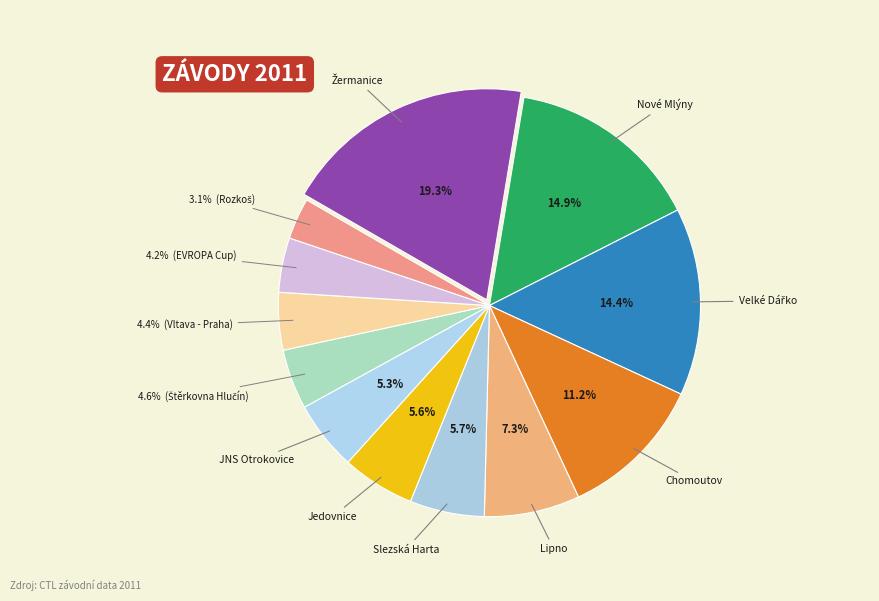

To the nearest percent, what is the average slice percentage?

8%